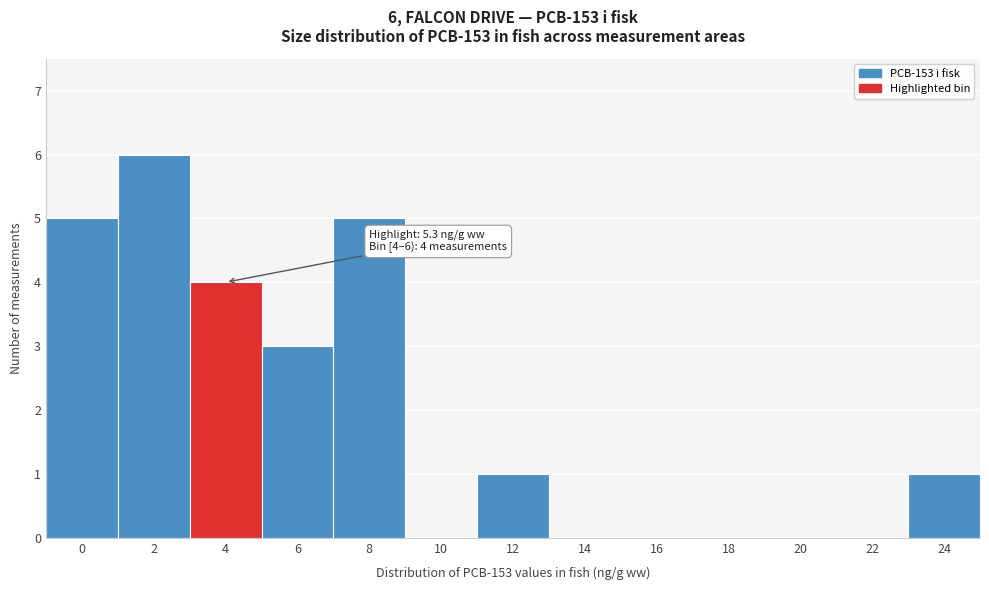

Reading left to right, transcribe all the data shown in this chart.

0=5	2=6	4=4	6=3	8=5	10=0	12=1	14=0	16=0	18=0	20=0	22=0	24=1